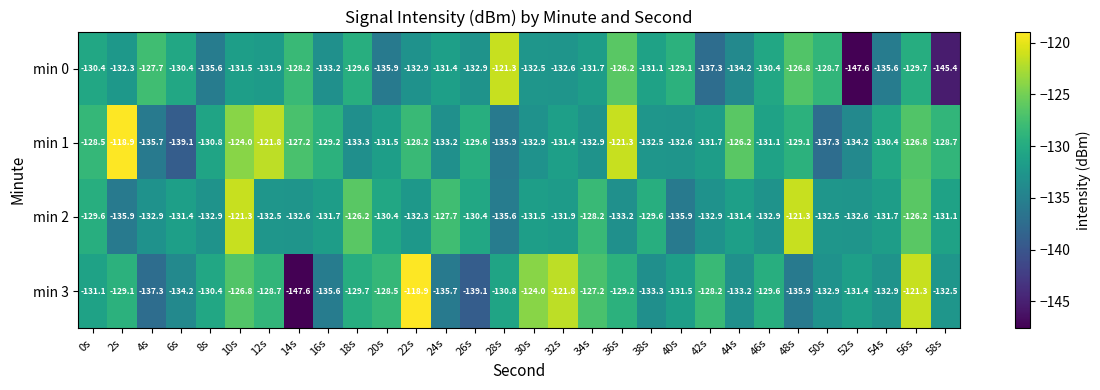

How many series are shown in this chart?

4